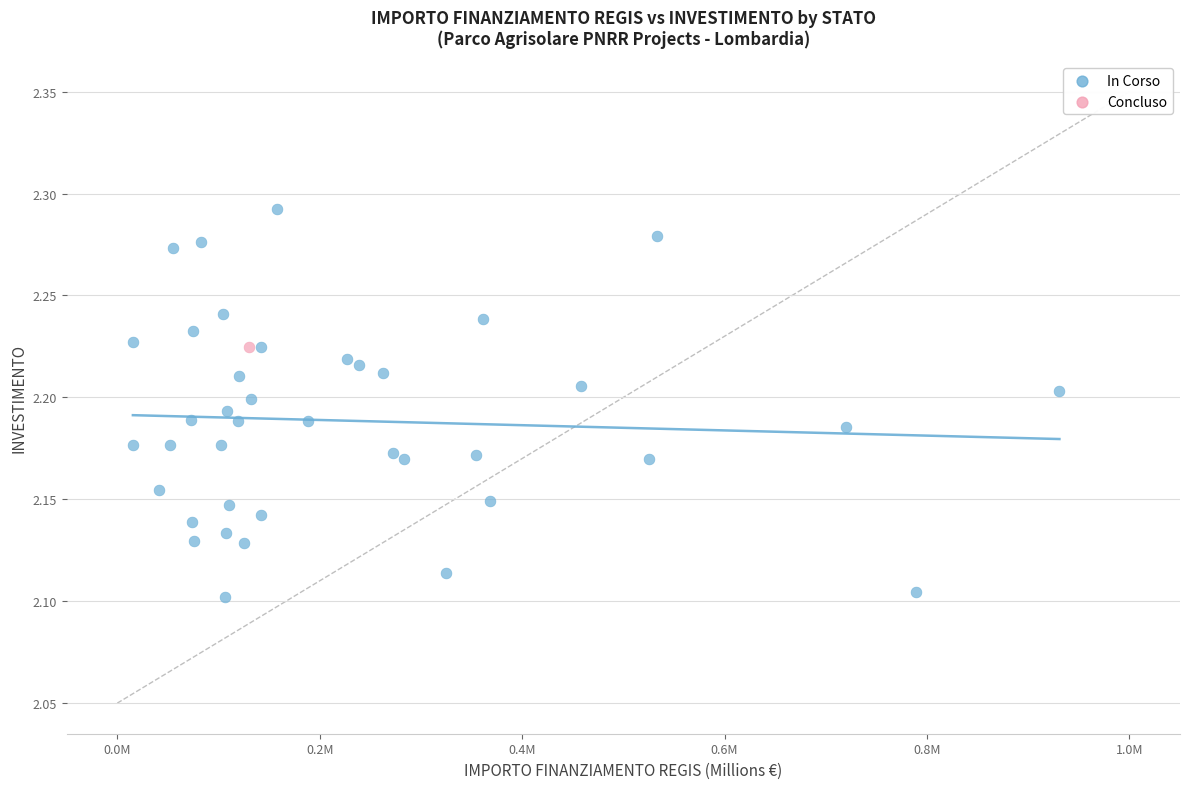

What are all the series names shown in the legend?

In Corso, Concluso